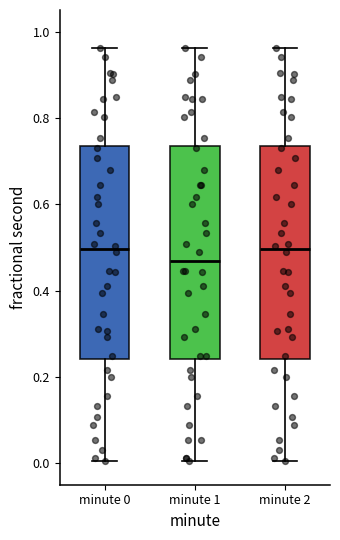

Reading left to right, read every box against the y-axis: the position of its median line, the range the box covers, and the ends of its whiskers. The values are not printed on the chart, so give them approximately, as read against the axis.

minute 0: median 0.50, box 0.24 to 0.74, whiskers 0.00 to 0.96
minute 1: median 0.46, box 0.24 to 0.74, whiskers 0.00 to 0.96
minute 2: median 0.50, box 0.24 to 0.74, whiskers 0.00 to 0.96